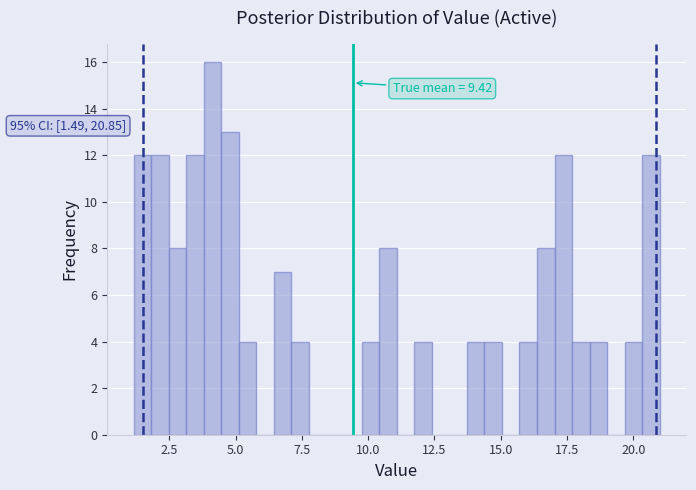

Around what value on the x-axis is the tallest bar? Give the approximate position of its centre, as read against the axis.

4.0